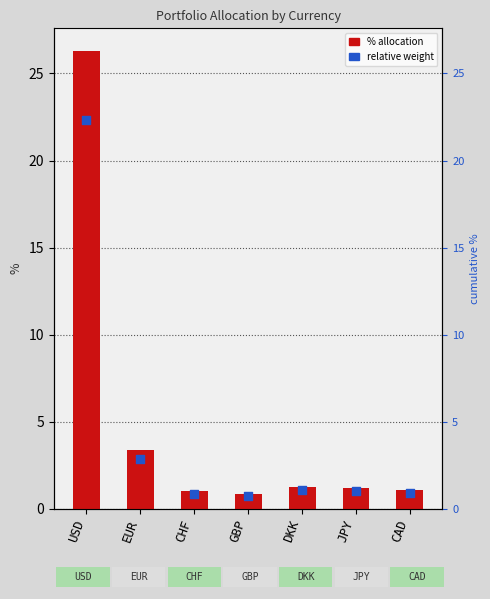

What is the total value across all series at CAD?

2.0